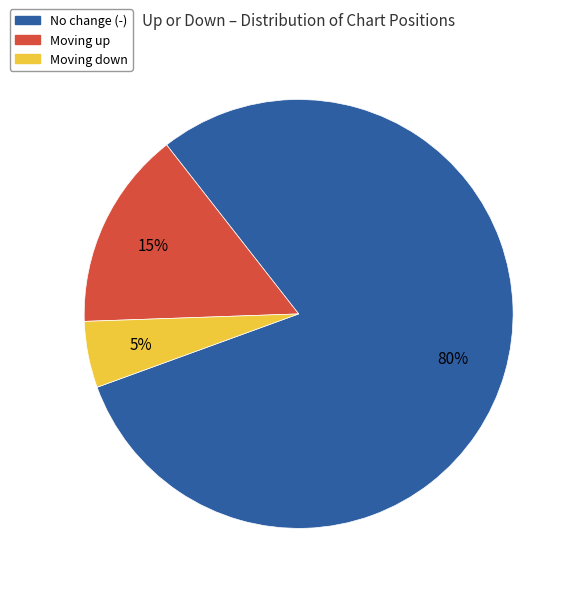

To the nearest percent, what is the average slice percentage?

33%